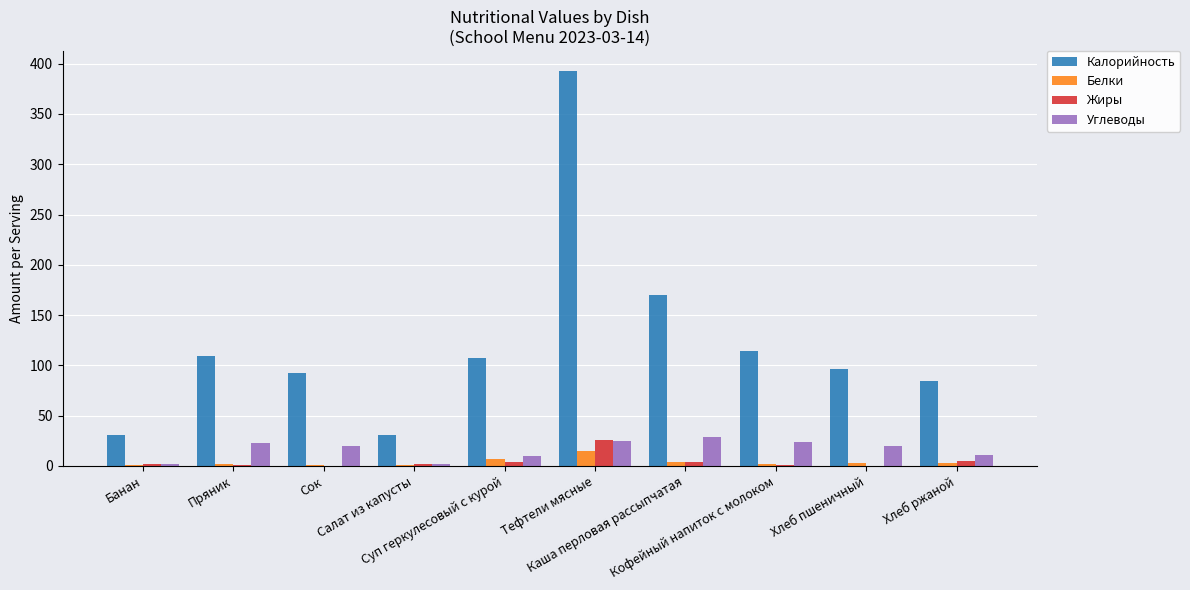

What is the maximum value shown in the chart?

393.0